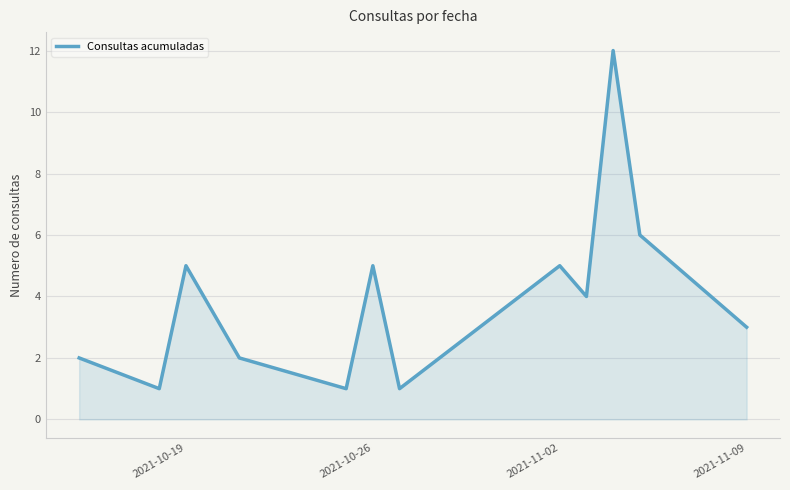

What is the maximum value shown in the chart?

12